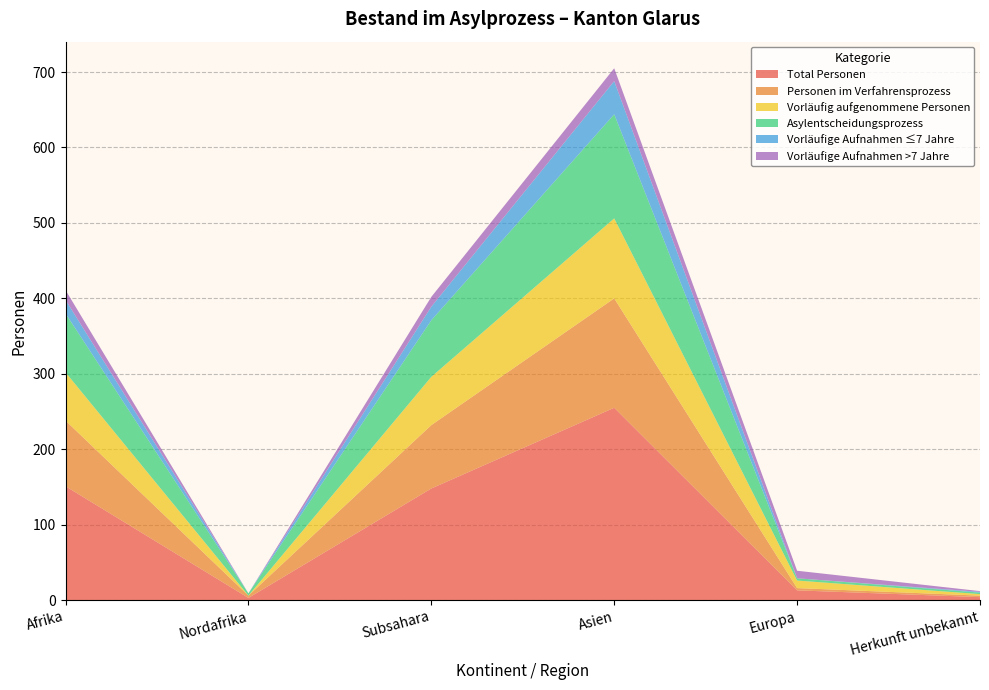

Reading left to right, list all the values displayed in this chart.

Total Personen: Afrika=151	Nordafrika=3	Subsahara=148	Asien=255	Europa=13	Herkunft unbekannt=4
Personen im Verfahrensprozess: Afrika=87	Nordafrika=3	Subsahara=84	Asien=145	Europa=3	Herkunft unbekannt=2
Vorläufig aufgenommene Personen: Afrika=64	Nordafrika=0	Subsahara=64	Asien=106	Europa=10	Herkunft unbekannt=2
Asylentscheidungsprozess: Afrika=78	Nordafrika=3	Subsahara=75	Asien=138	Europa=3	Herkunft unbekannt=2
Vorläufige Aufnahmen ≤7 Jahre: Afrika=18	Nordafrika=0	Subsahara=18	Asien=44	Europa=0	Herkunft unbekannt=1
Vorläufige Aufnahmen >7 Jahre: Afrika=13	Nordafrika=0	Subsahara=13	Asien=17	Europa=10	Herkunft unbekannt=1